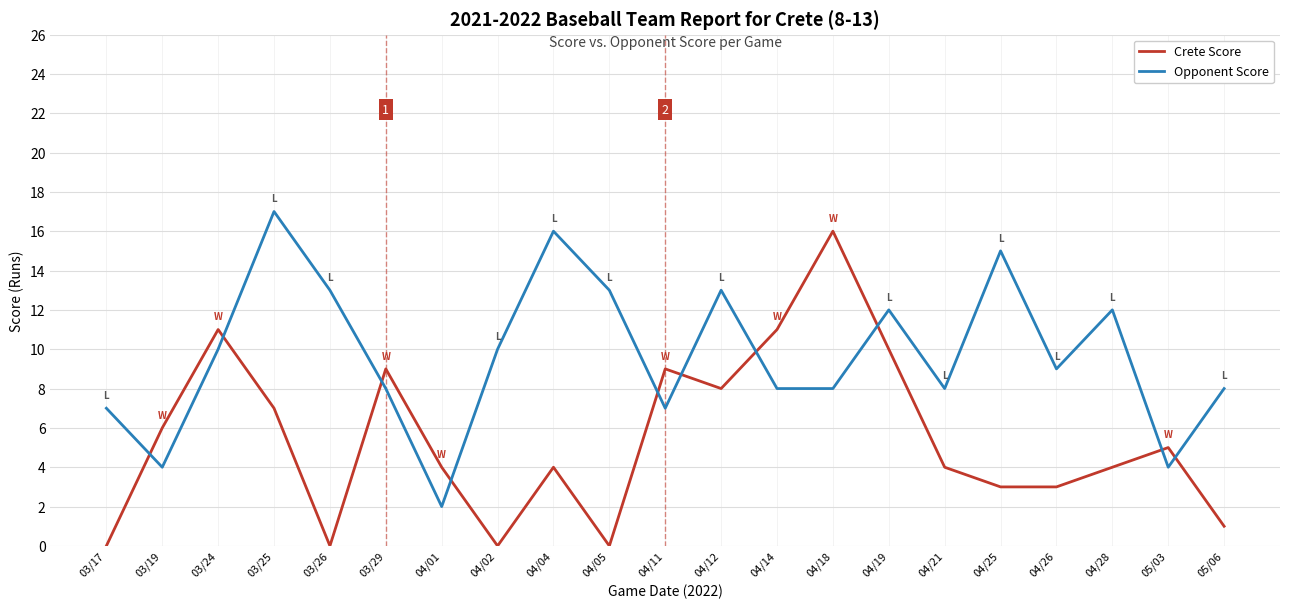

What are all the series names shown in the legend?

Crete Score, Opponent Score